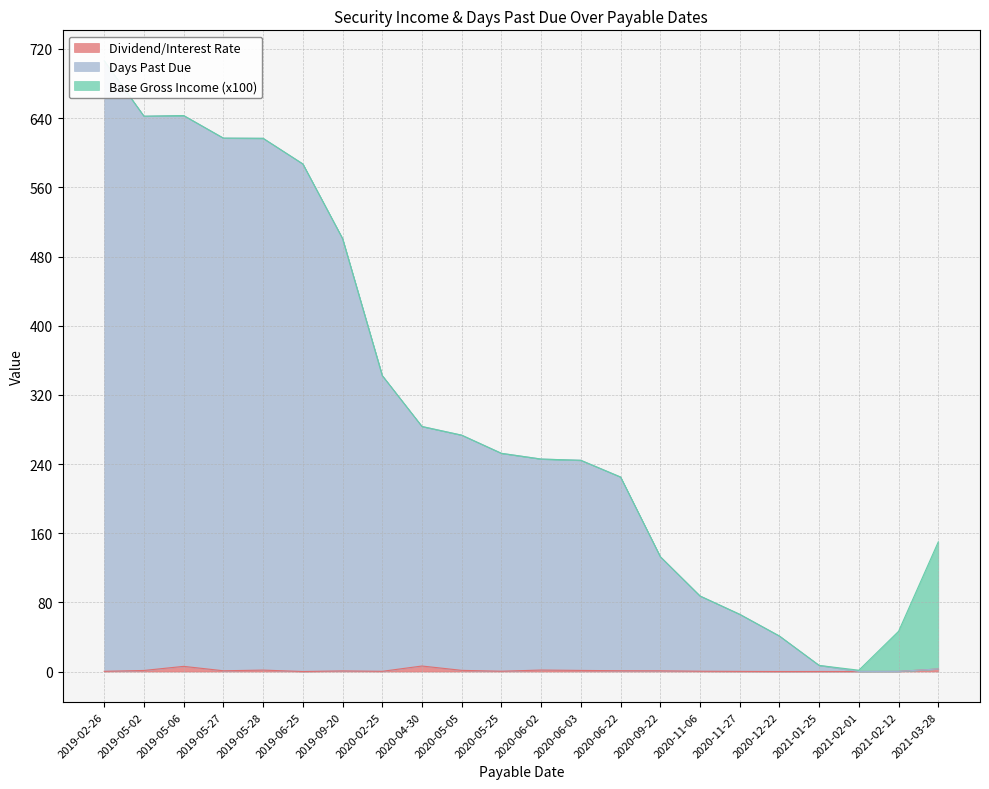

True or false: Dividend/Interest Rate and Days Past Due cross at least once.

False